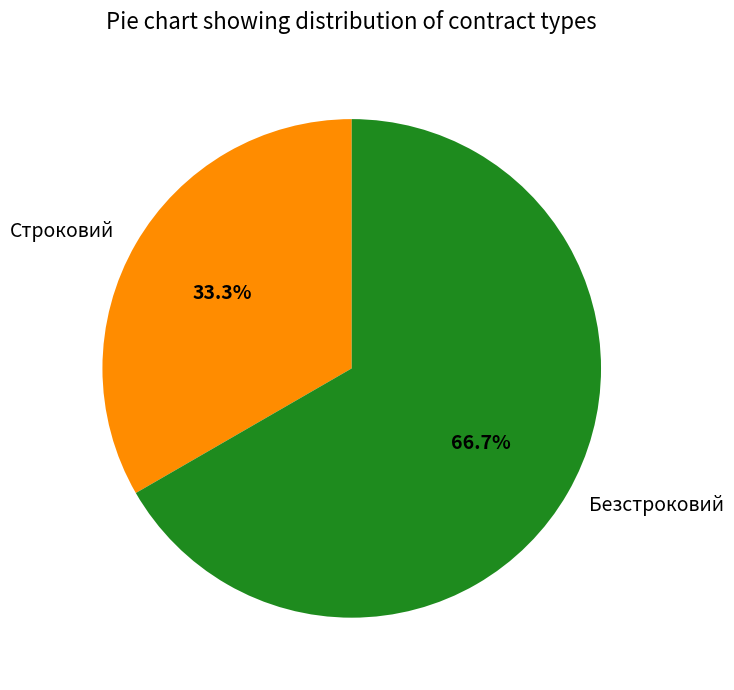

Approximately how many times larger is the value at Безстроковий compared to Строковий?

2.0